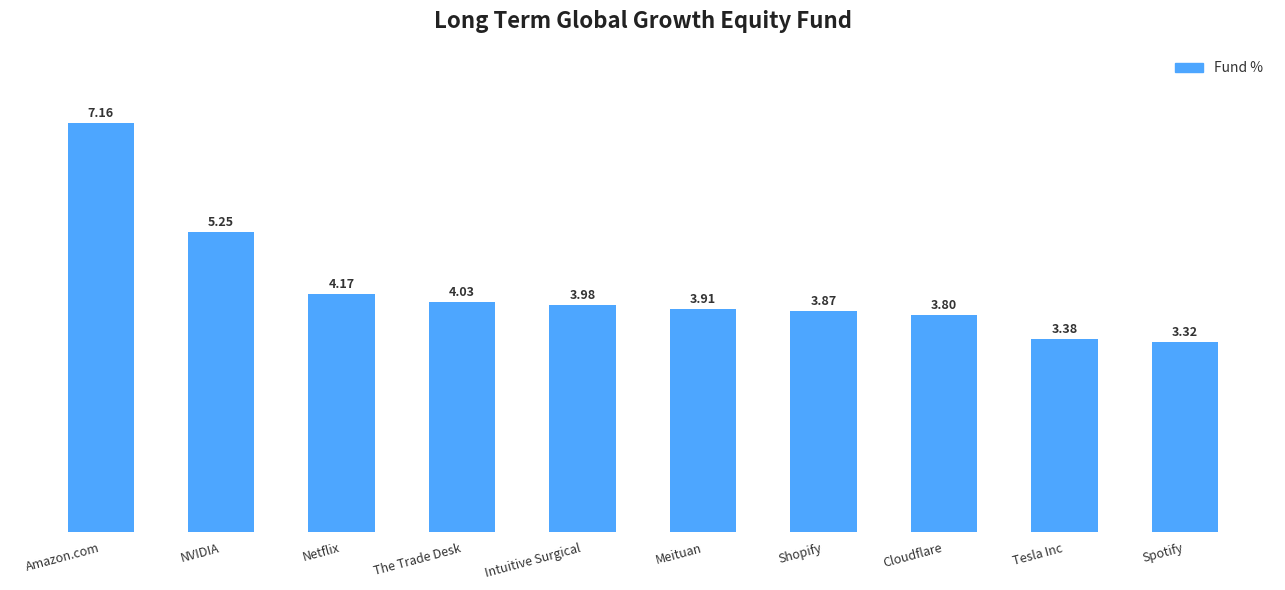

Between Cloudflare and Shopify, which is larger?

Shopify